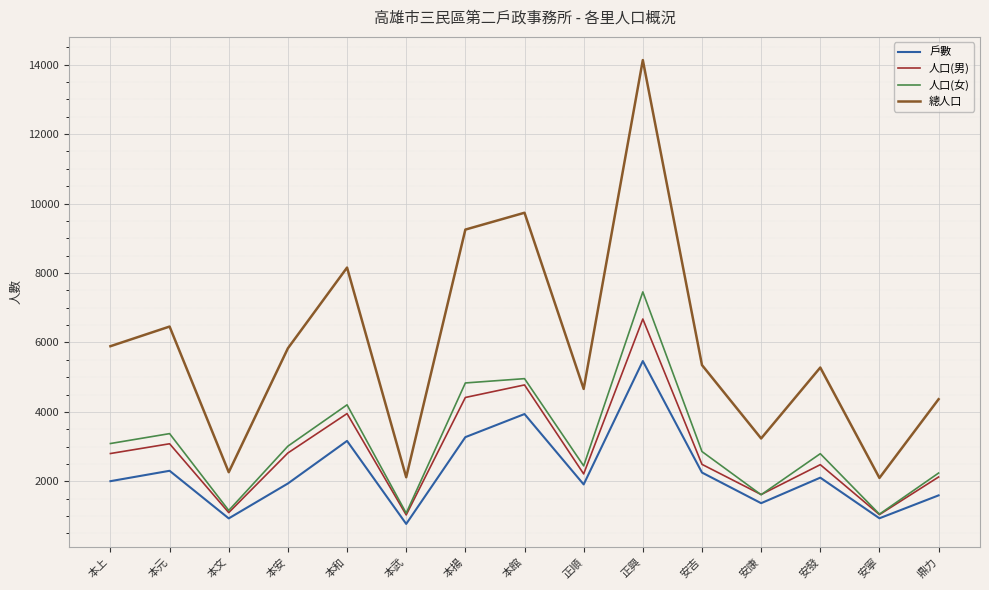

What are all the series names shown in the legend?

戶數, 人口(男), 人口(女), 總人口